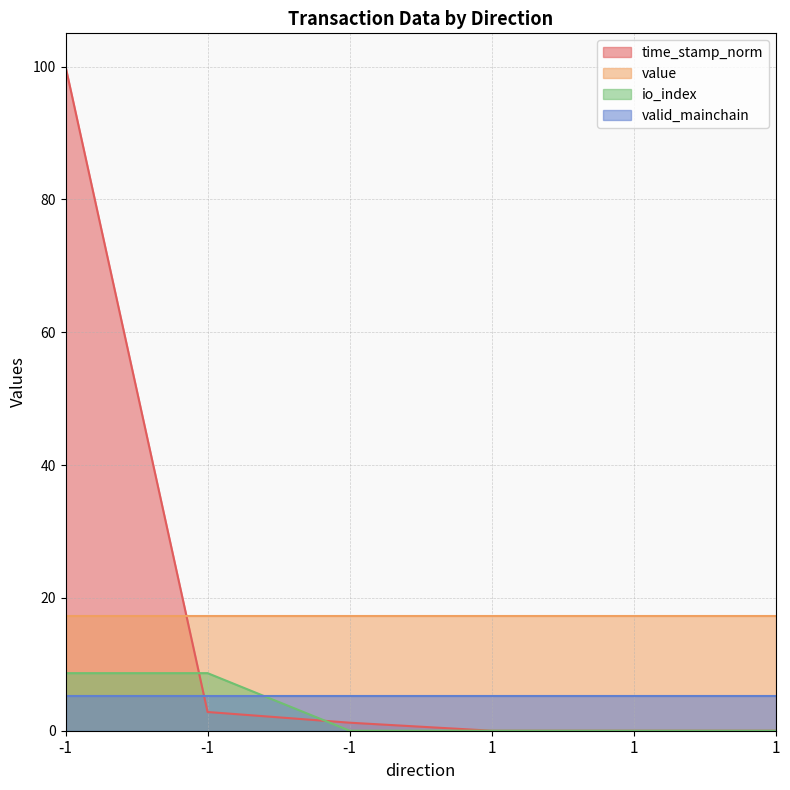

What is the difference between the highest and lowest values at -1?

91.3